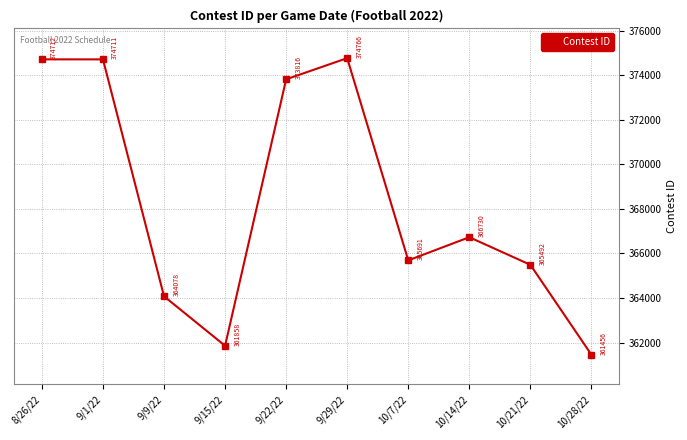

List the labels in order of value, smallest first.

10/28/22, 9/15/22, 9/9/22, 10/21/22, 10/7/22, 10/14/22, 9/22/22, 9/1/22, 8/26/22, 9/29/22